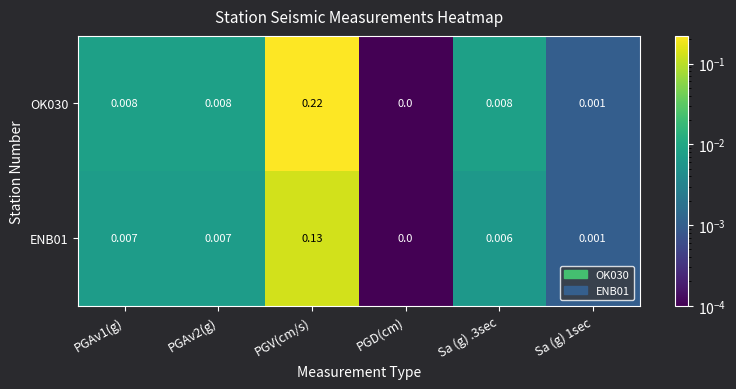

Is the value of ENB01 at PGD(cm) greater than the value of OK030 at PGAv1(g)?

No